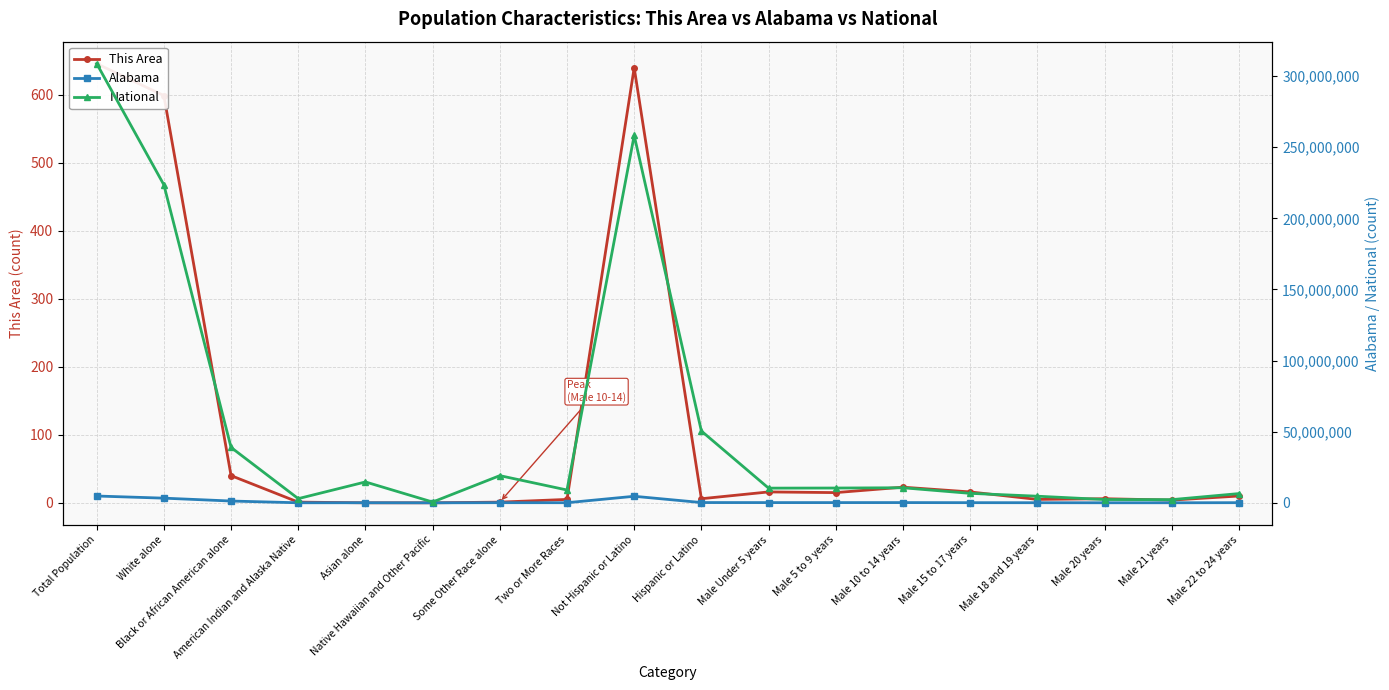

At which label is Alabama closest to 2391396?

White alone